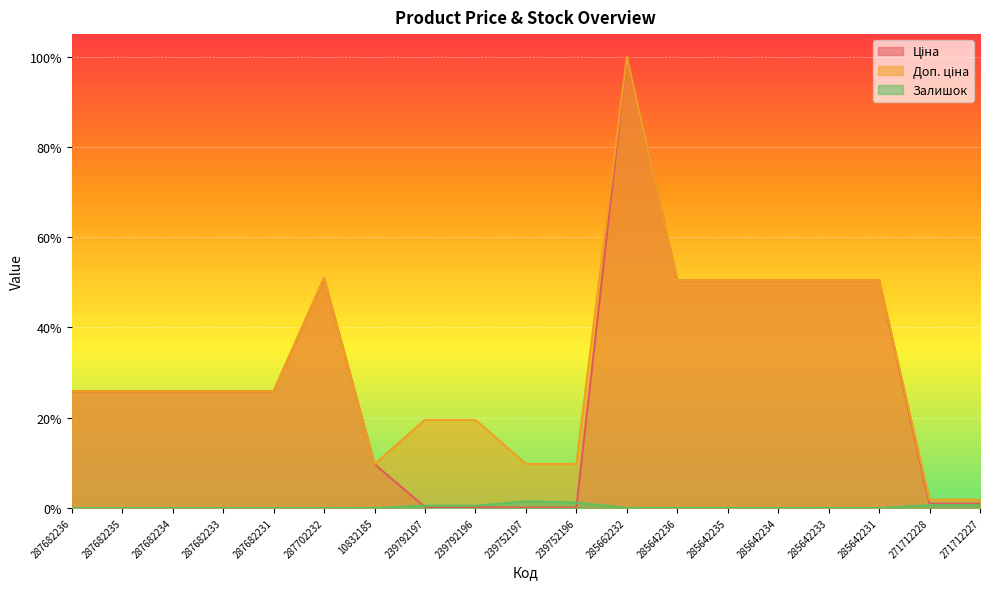

Between 239752197 and 239792197, which is larger?

239792197